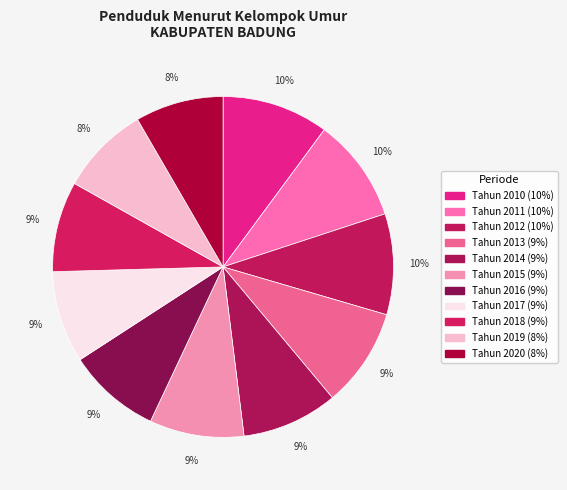

To the nearest percent, what portion does Tahun 2016 represent?

9%